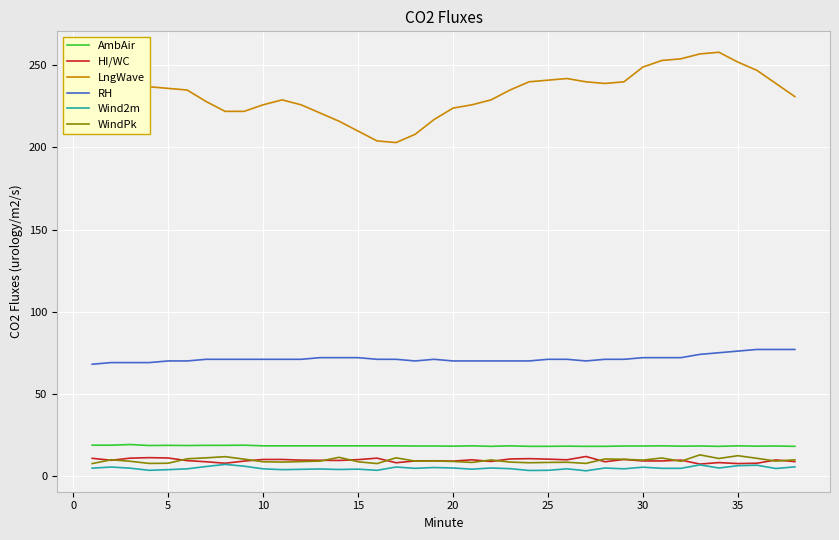

Which series has the widest spread of values?

LngWave